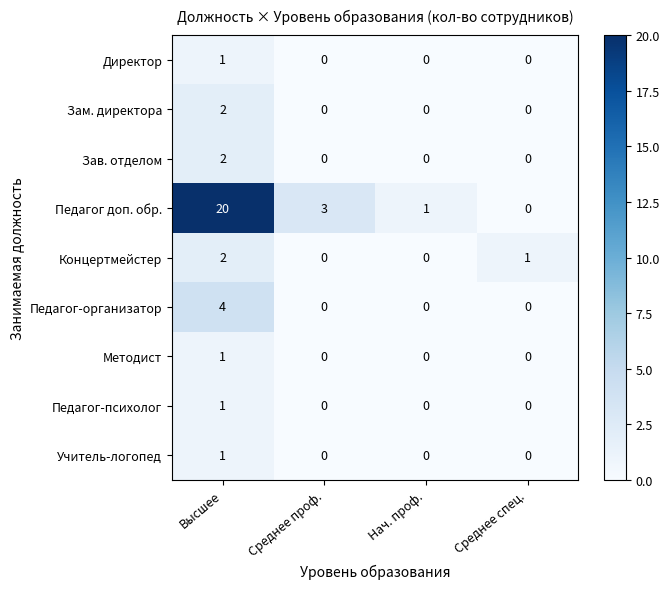

At which category is the sum across all series the highest?

Высшее